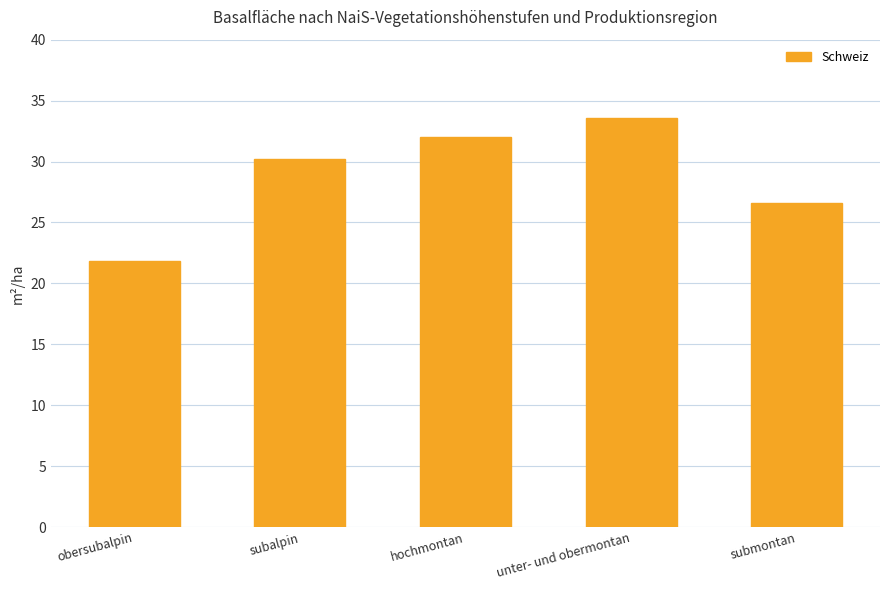

What is the difference between the values at hochmontan and subalpin?

1.8